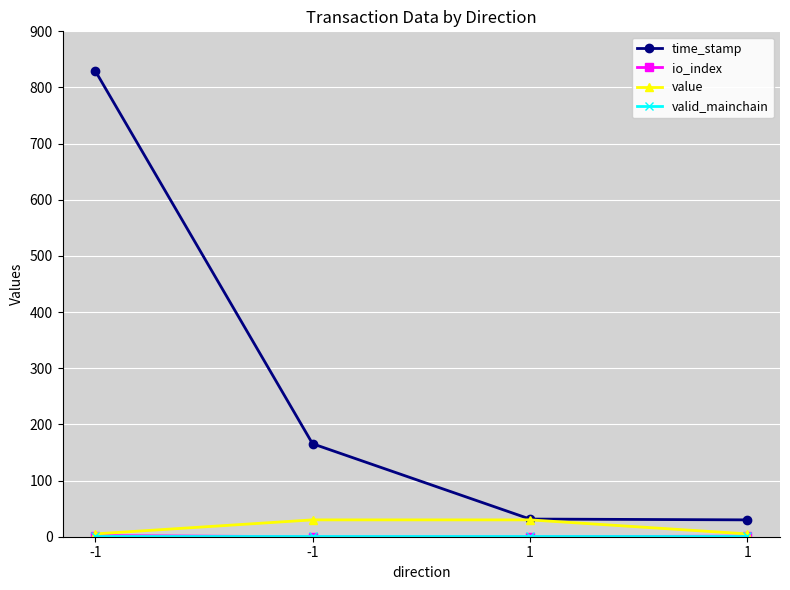

How many data points in time_stamp are above 165?

2